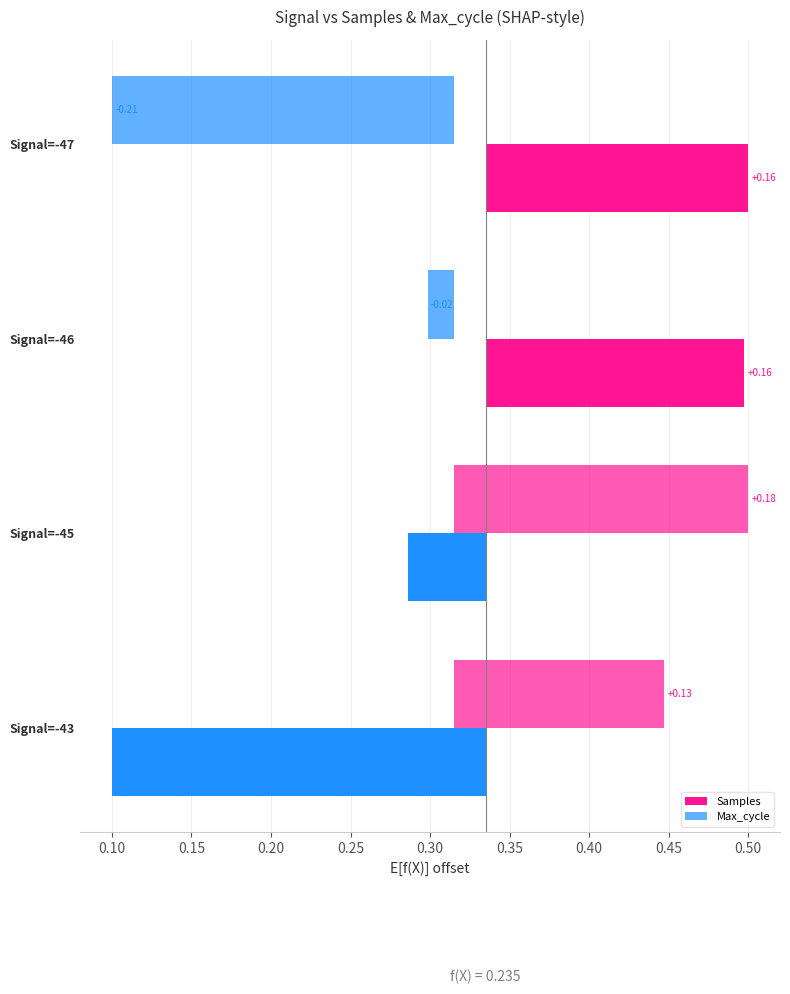

How many bars are there in total?

8